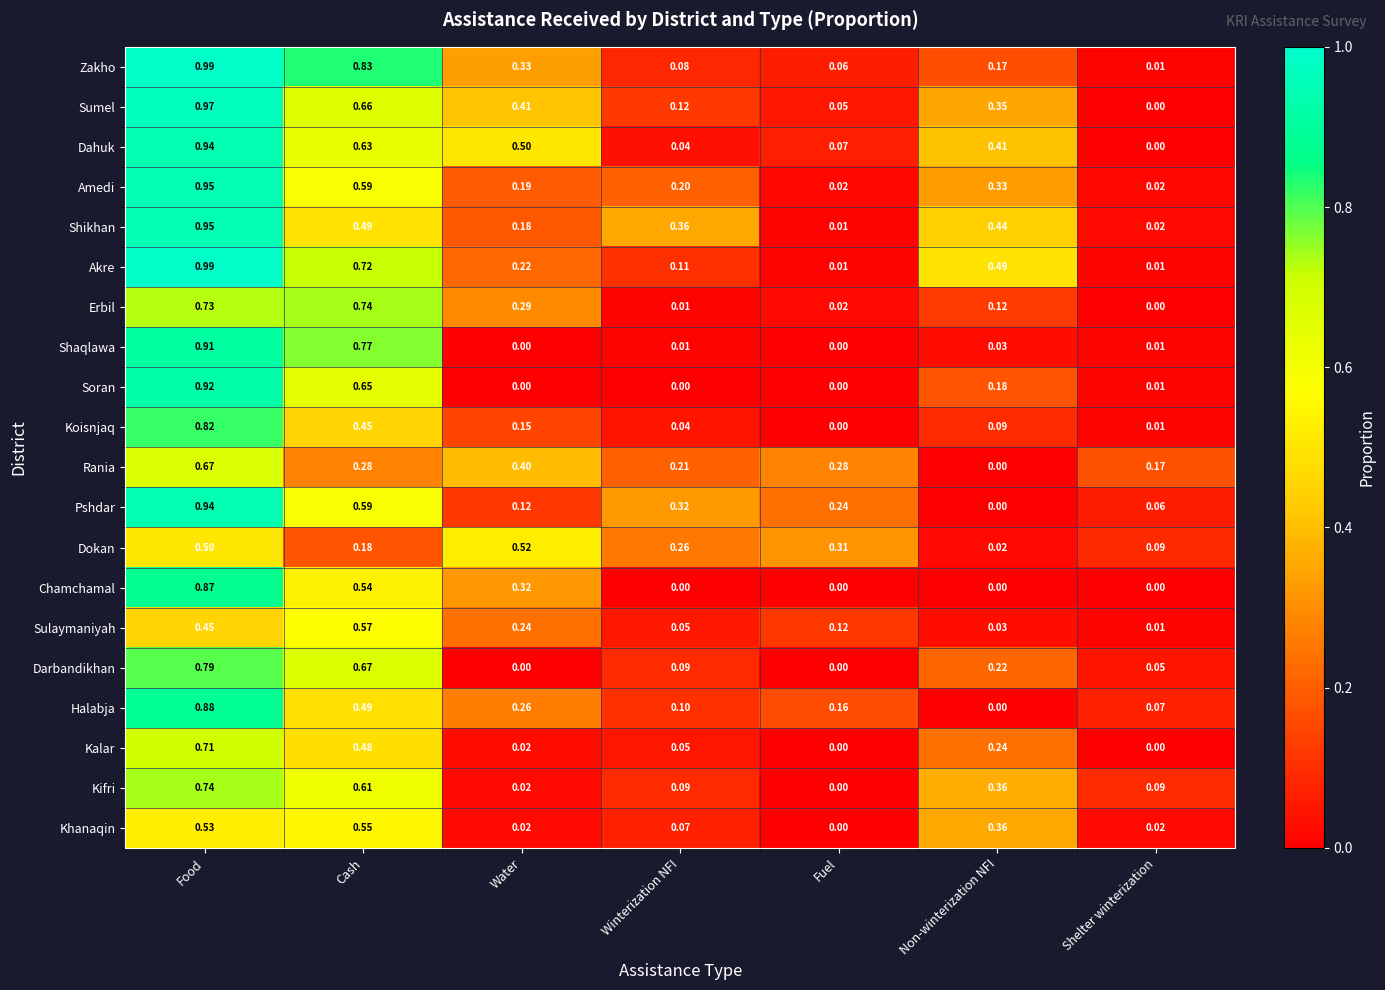

Between Water and Shelter winterization, which series saw the biggest shift?

Dahuk